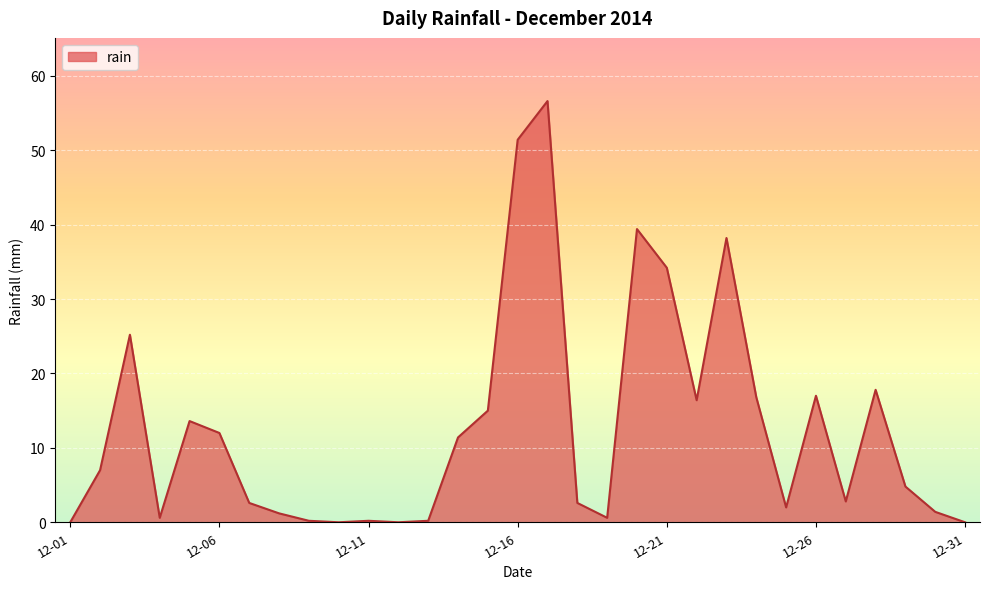

What is the difference between the maximum and minimum values?

56.6